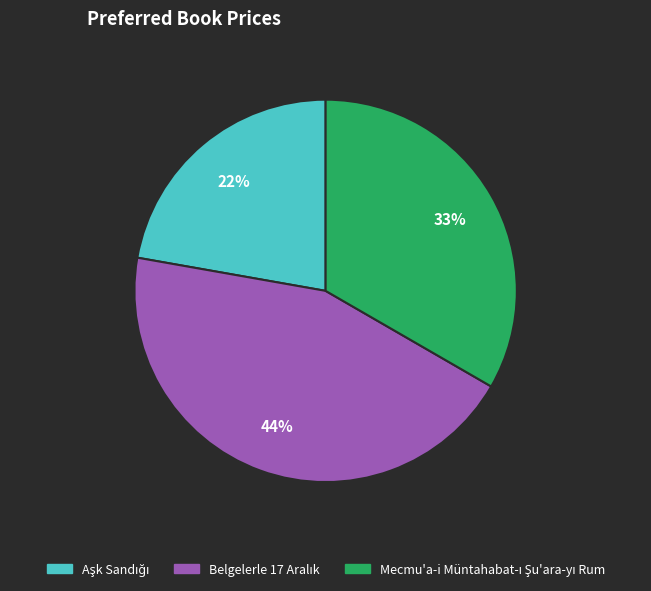

To the nearest percent, what is the average slice percentage?

33%